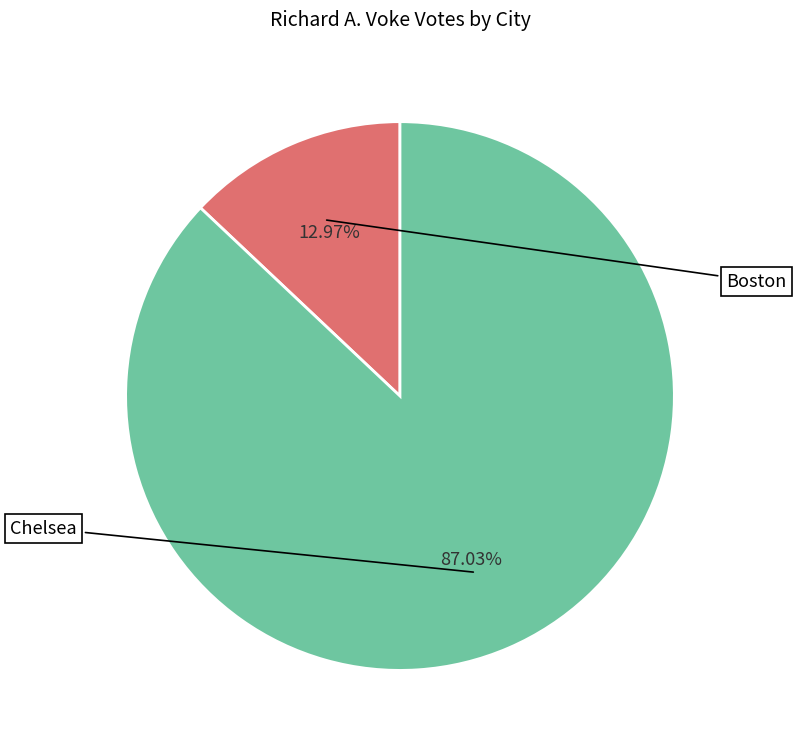

To the nearest percent, what portion does Chelsea represent?

87%